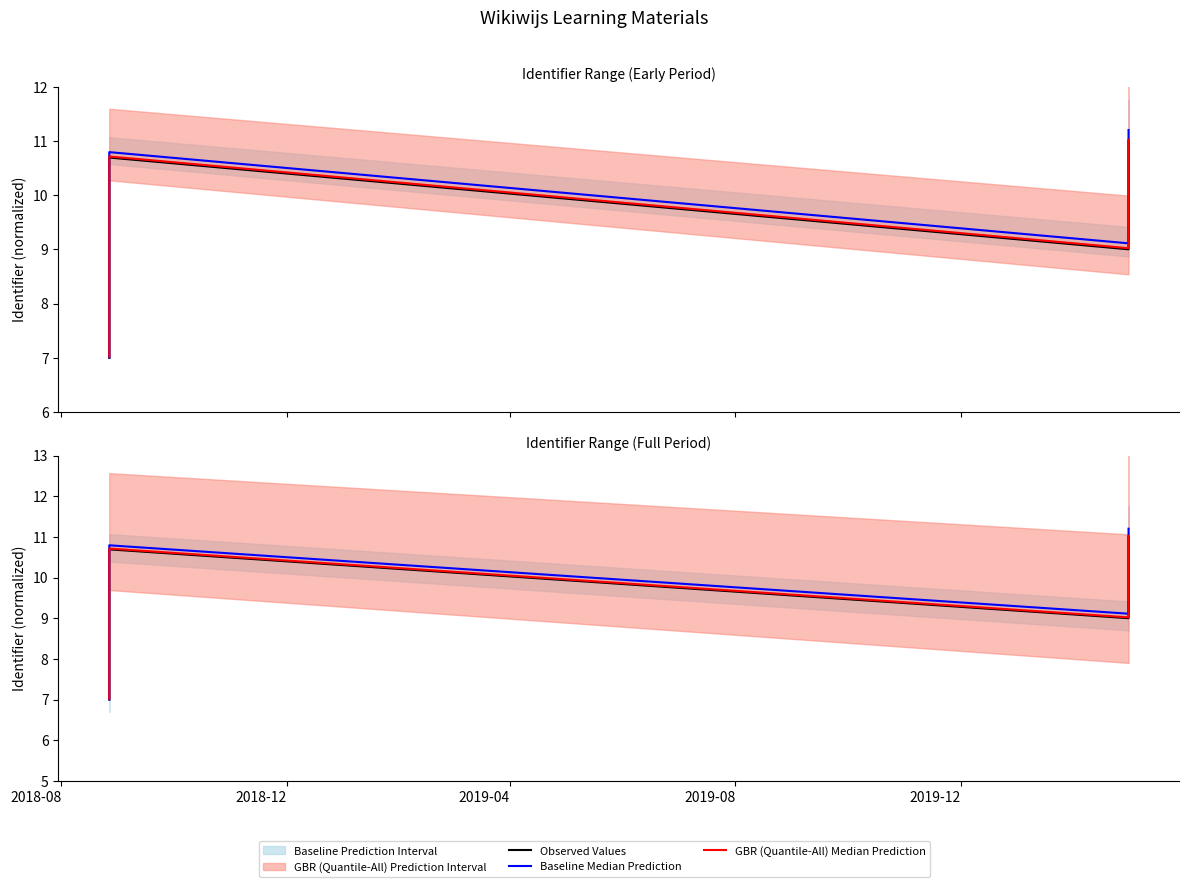

How many interior local peaks does the GBR (Quantile-All) Median Prediction series have?

1